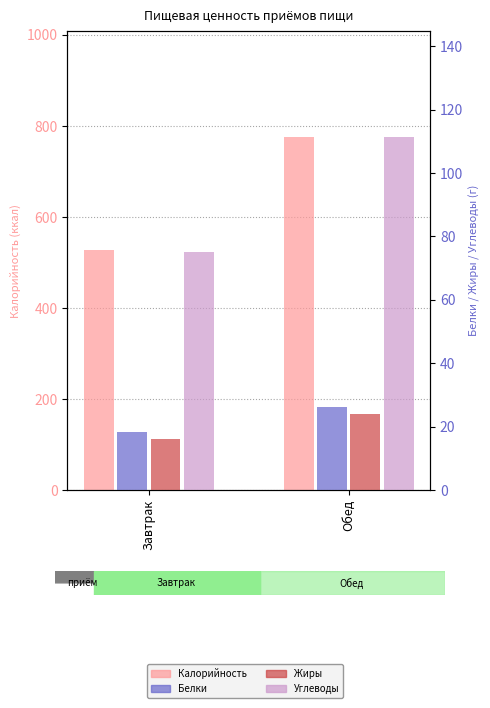

What is the smallest value displayed?

16.1